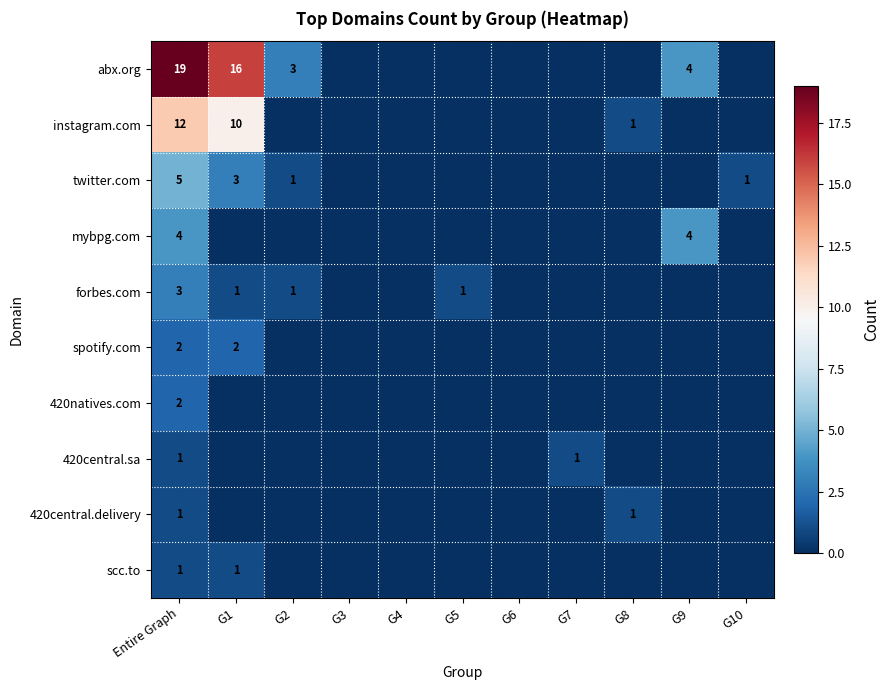

The value of spotify.com at Entire Graph is 2. True or false?

True